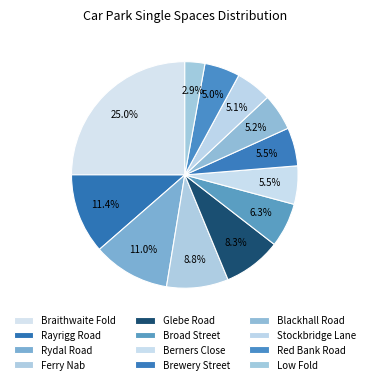

Count the number of slices in the pie.

12